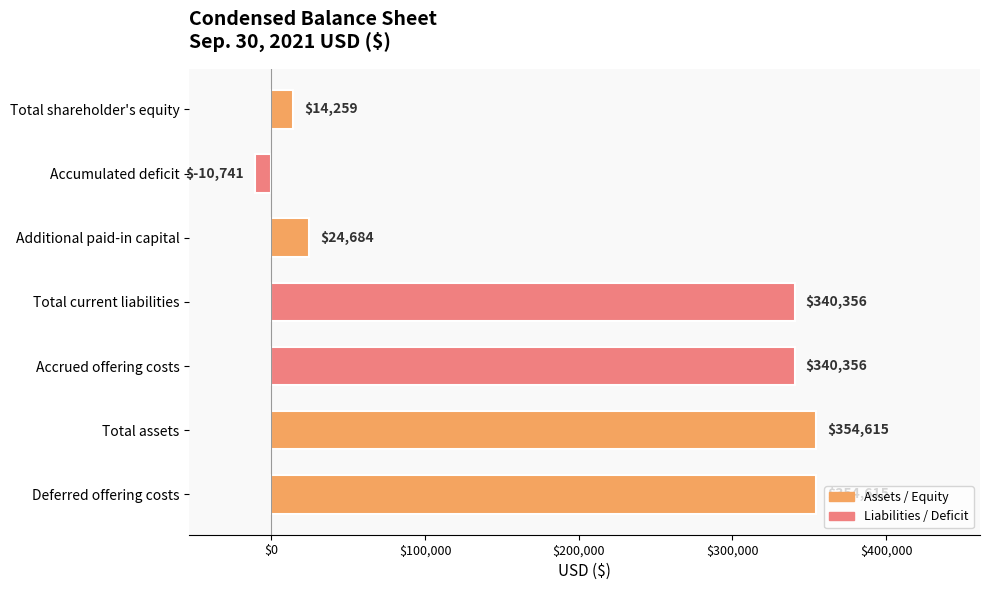

What value does the data have at Total assets, to the nearest 10?

354620